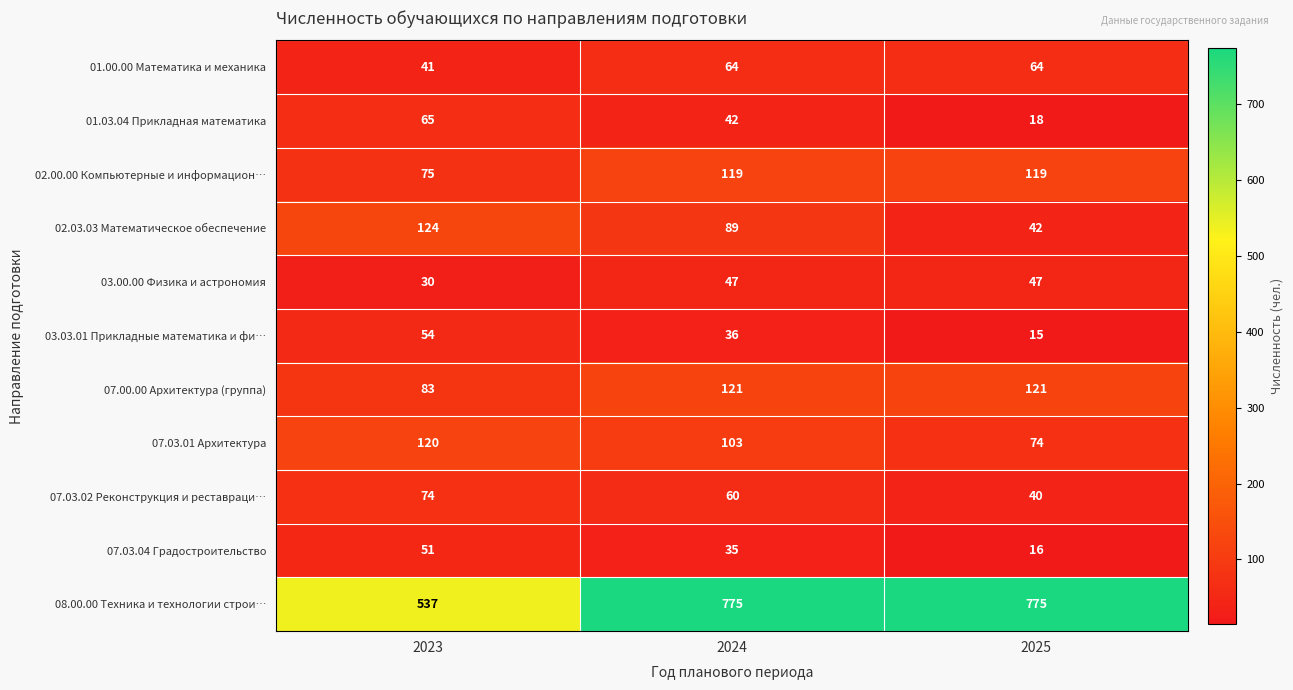

Read the 02.03.03 Математическое обеспечение value at 2023, to the nearest 5.

125